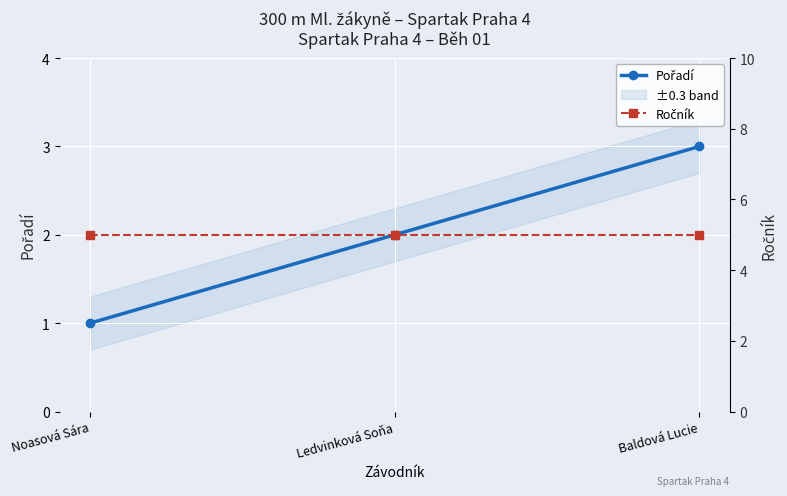

Rank the series by their maximum value, from lowest to highest.

Pořadí, Ročník